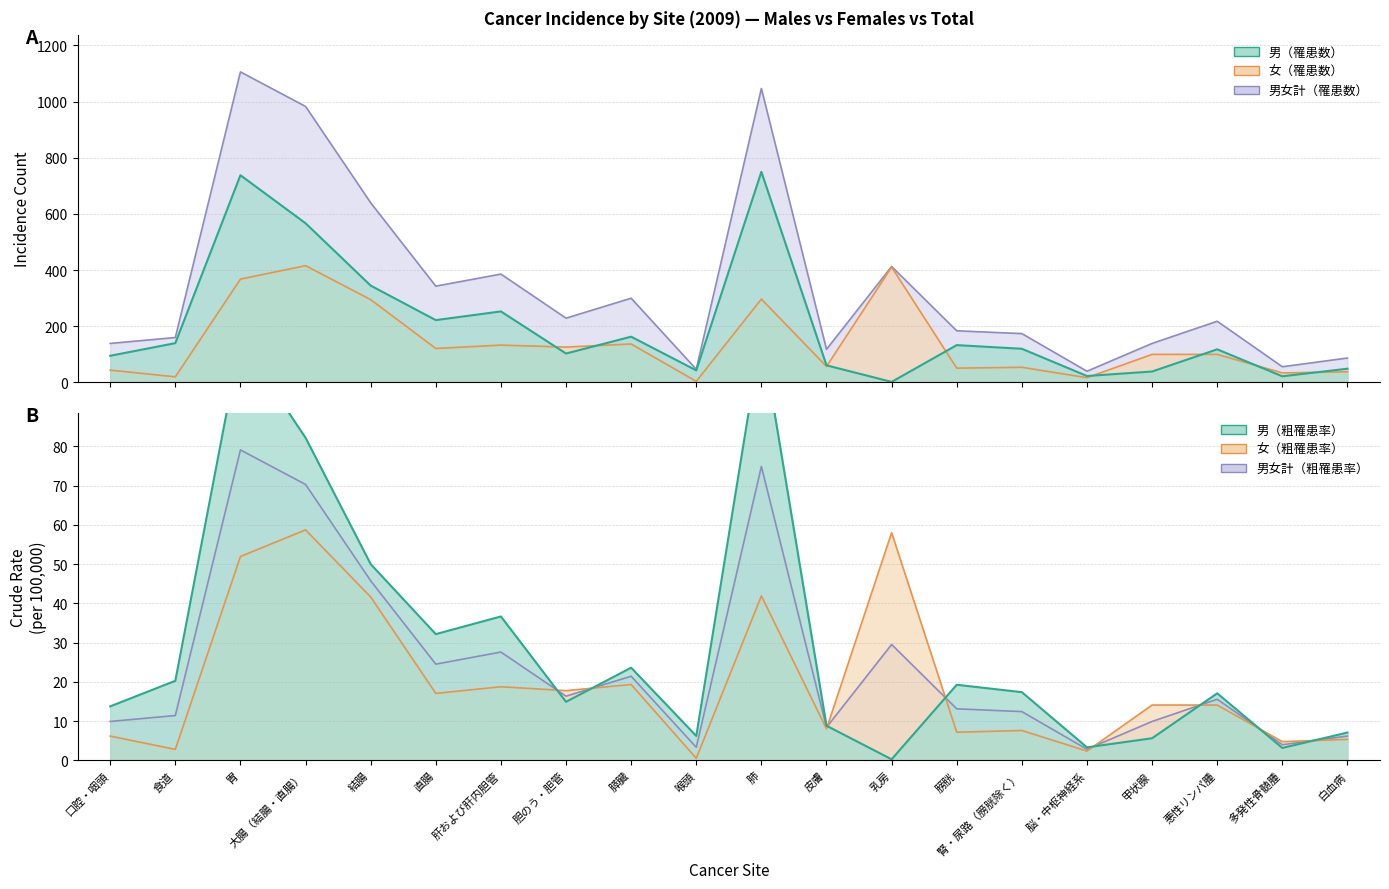

What is the difference between the 男女計（罹患数） values at 白血病 and 多発性骨髄腫?

31.0